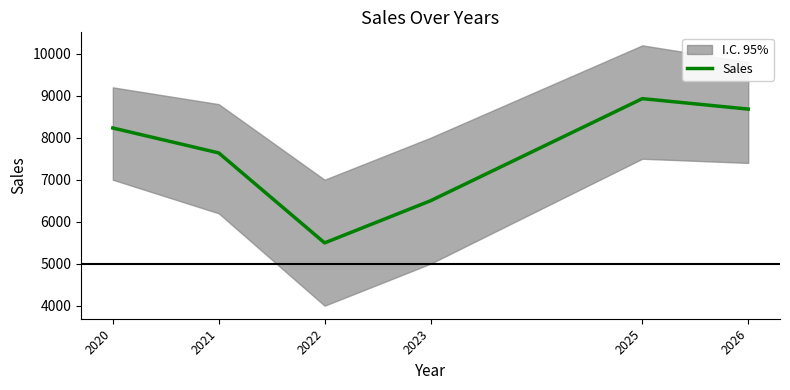

What is the ratio of the value at 2021 to the value at 2020?

0.9